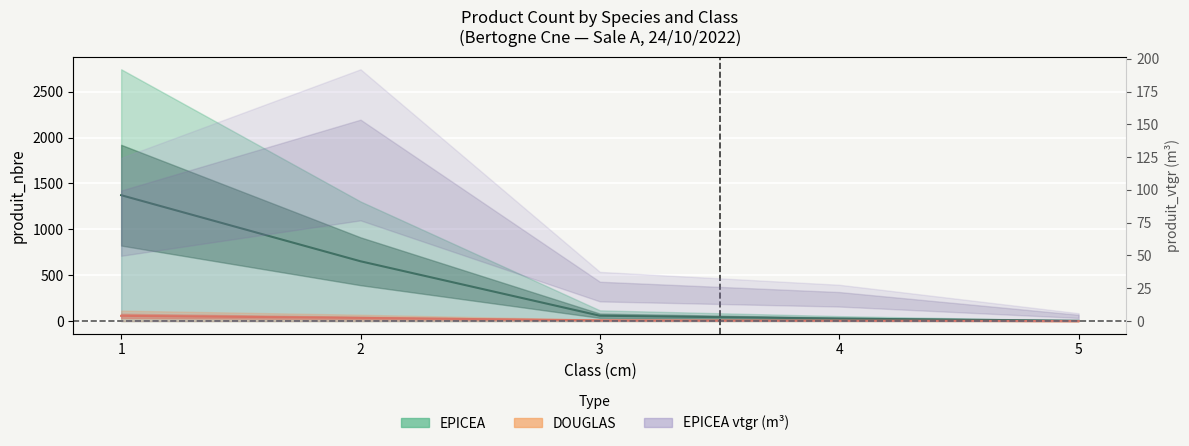

Reading left to right, transcribe all the data shown in this chart.

1372.5	652.0	58.5	27.0	3.5